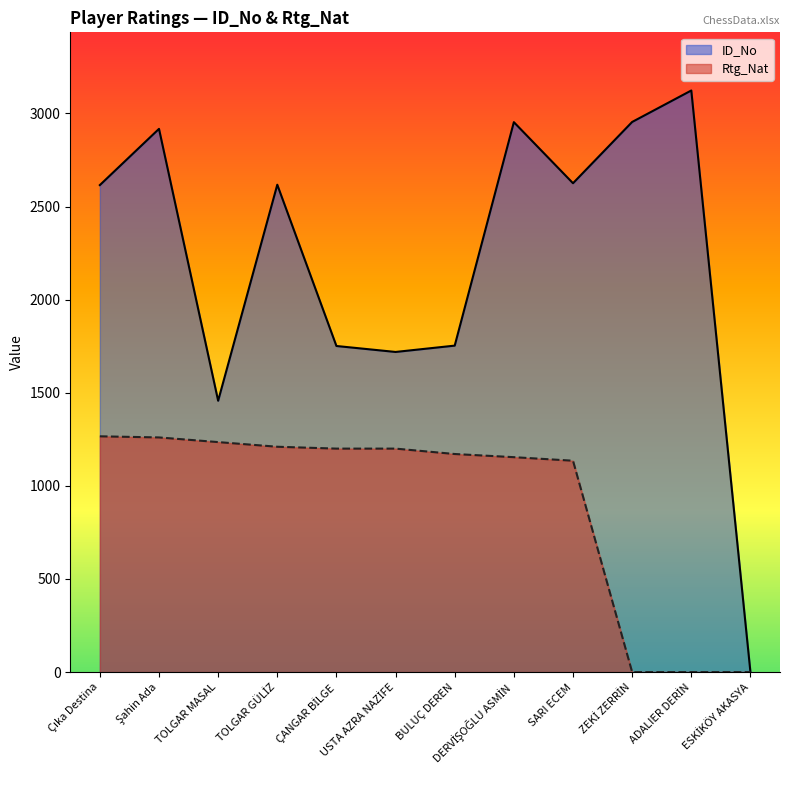

List the series in order of their peak value, highest first.

ID_No, Rtg_Nat